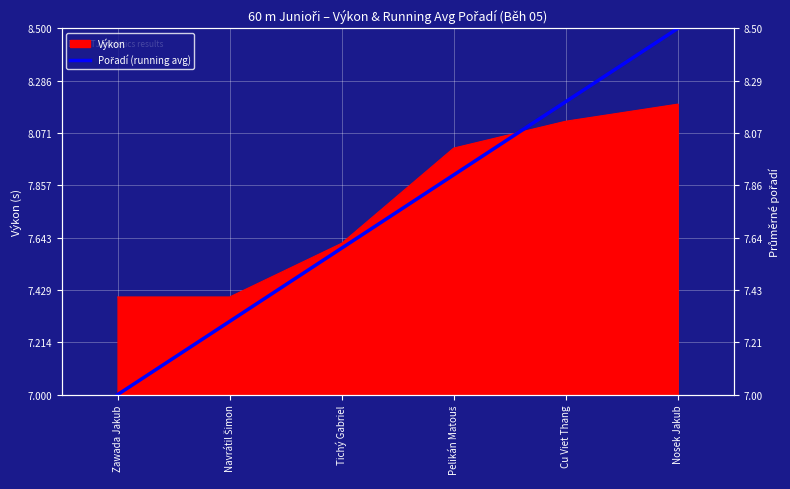

Rank the categories by value from highest to lowest.

Nosek Jakub, Cu Viet Thang, Pelikán Matouš, Tichý Gabriel, Navrátil Šimon, Zawada Jakub